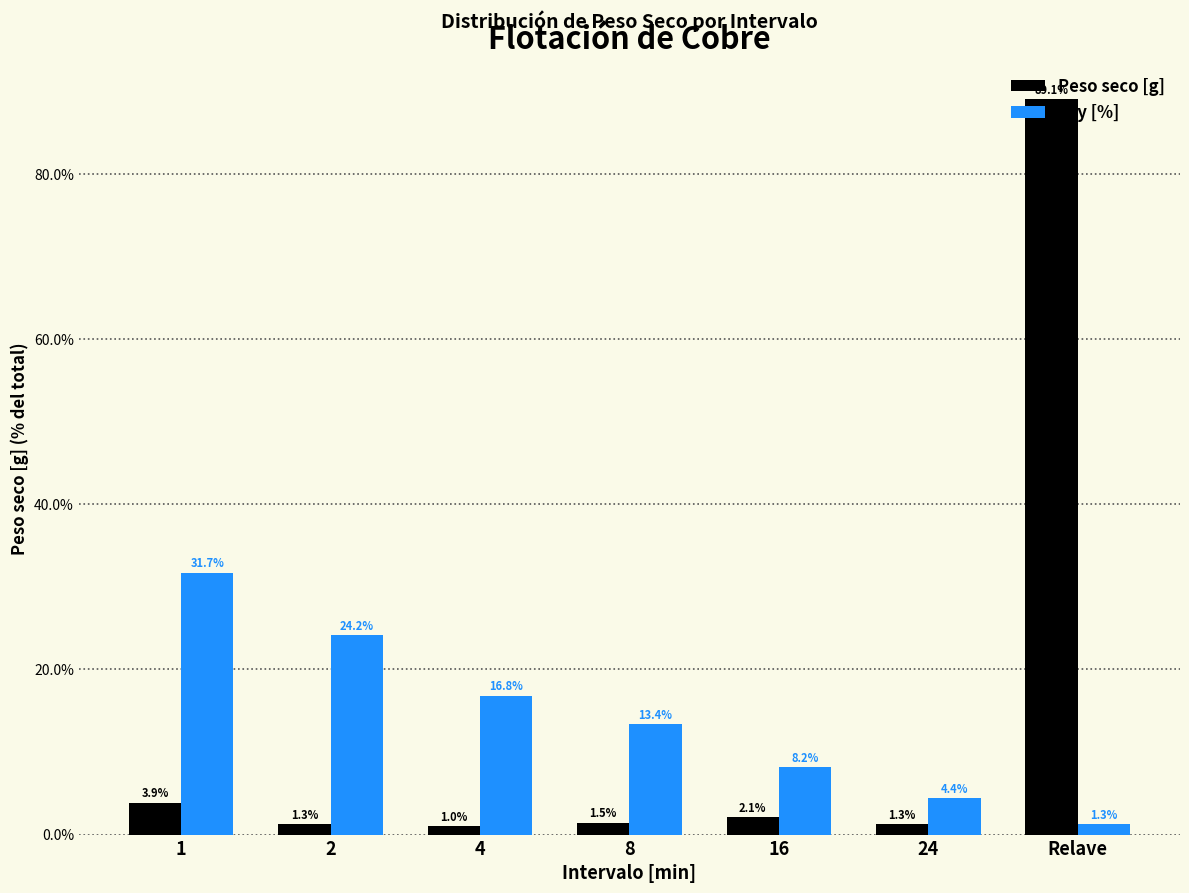

Read the Ley [%] value at 16.

8.2